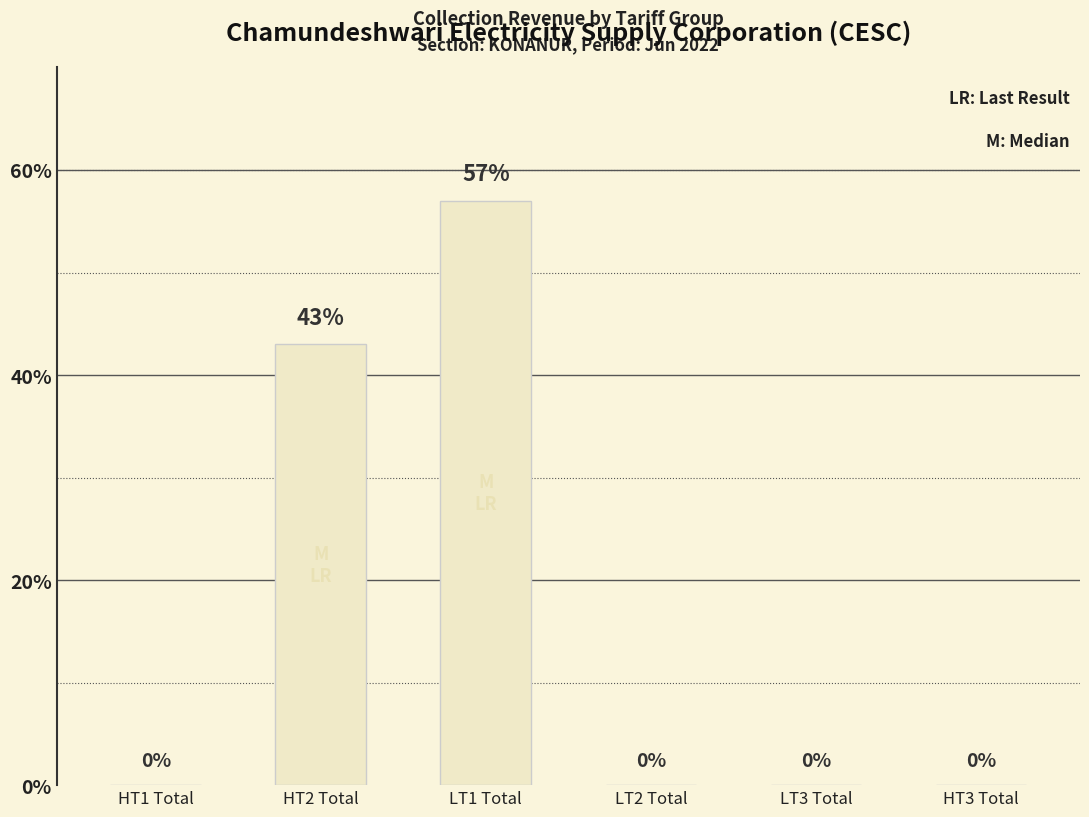

At which label is the value closest to 28?

HT2 Total